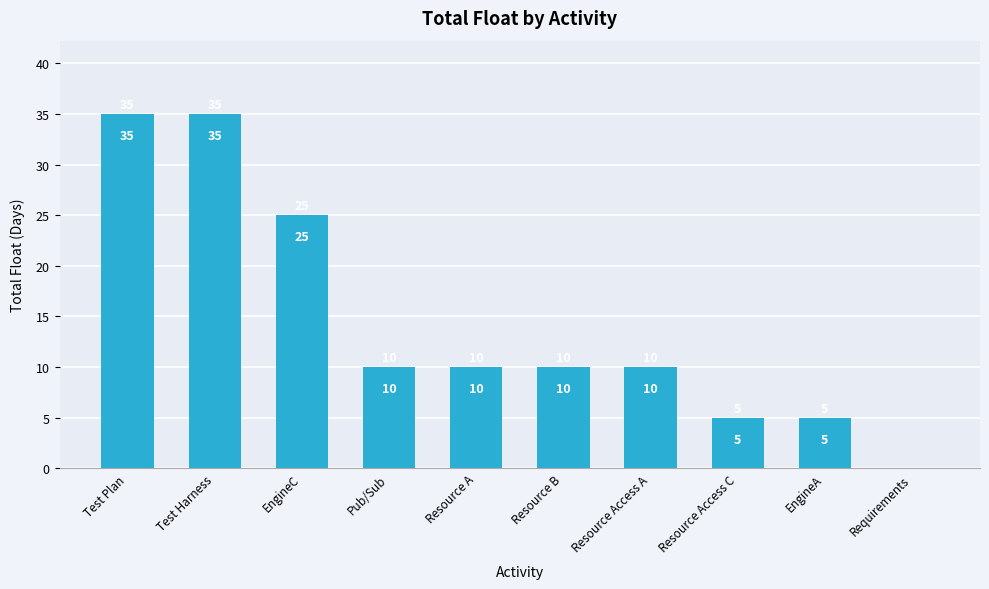

Reading left to right, extract all data points from this chart.

Test Plan=35	Test Harness=35	EngineC=25	Pub/Sub=10	Resource A=10	Resource B=10	Resource Access A=10	Resource Access C=5	EngineA=5	Requirements=0